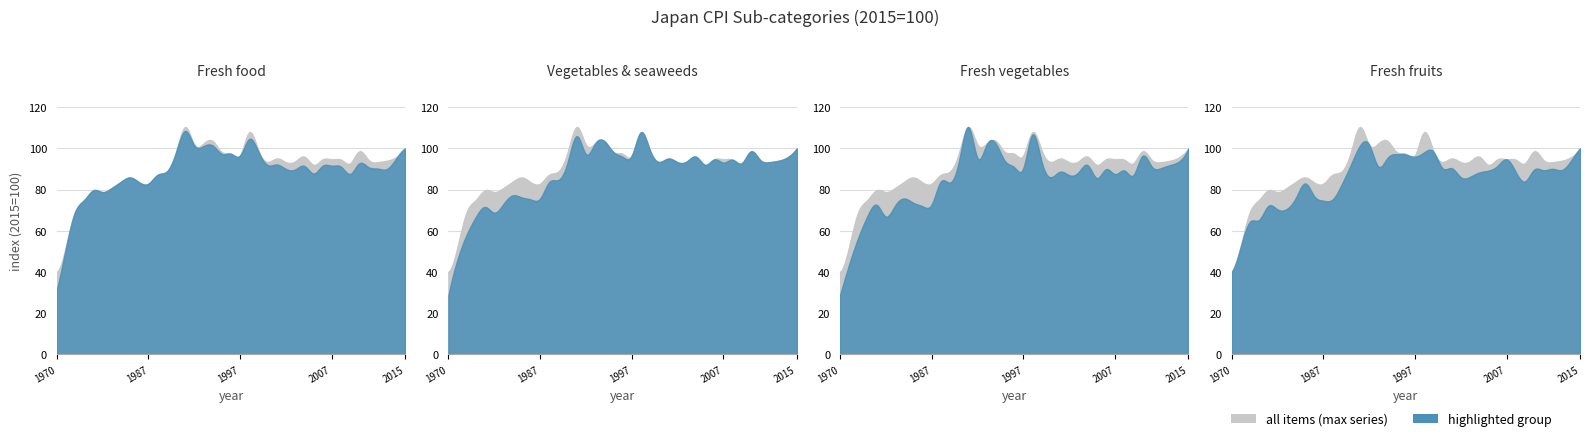

Reading left to right, extract all data points from this chart.

Fresh food: 31.5	51.7	69.2	75.0	79.7	78.8	80.8	83.8	85.9	83.5	82.9	87.2	88.8	98.1	108.5	101.5	101.1	101.4	97.3	97.4	96.6	104.6	98.3	91.9	92.2	90.0	89.8	91.5	87.8	91.6	91.6	91.1	87.6	92.8	90.9	90.2	90.0	95.0	100.0
Vegetables & seaweeds: 28.7	46.2	58.2	66.8	71.6	68.8	73.0	77.2	76.2	75.2	75.6	83.7	84.7	93.2	106.0	97.2	102.4	103.6	98.2	95.9	96.4	107.9	98.9	93.4	95.1	93.3	93.7	96.0	92.0	94.7	93.1	94.5	92.8	98.6	94.4	93.3	94.0	95.7	100.0
Fresh vegetables: 28.8	43.7	56.8	67.3	72.6	66.9	72.2	75.7	73.6	71.9	72.8	84.0	83.4	94.3	110.4	95.3	101.9	102.3	93.8	90.9	90.5	106.8	93.4	86.0	88.7	87.0	88.4	91.9	85.6	89.9	87.5	89.3	87.0	96.4	91.2	90.4	91.9	93.7	100.0
Fresh fruits: 40.1	52.4	64.4	65.3	72.1	70.4	70.6	76.0	83.0	76.9	74.6	75.2	82.5	92.0	101.4	101.8	91.2	95.4	97.2	97.0	96.0	98.1	98.4	90.4	90.4	86.0	86.2	88.3	89.2	91.5	94.7	88.5	84.0	89.7	89.4	90.1	89.5	93.9	100.0